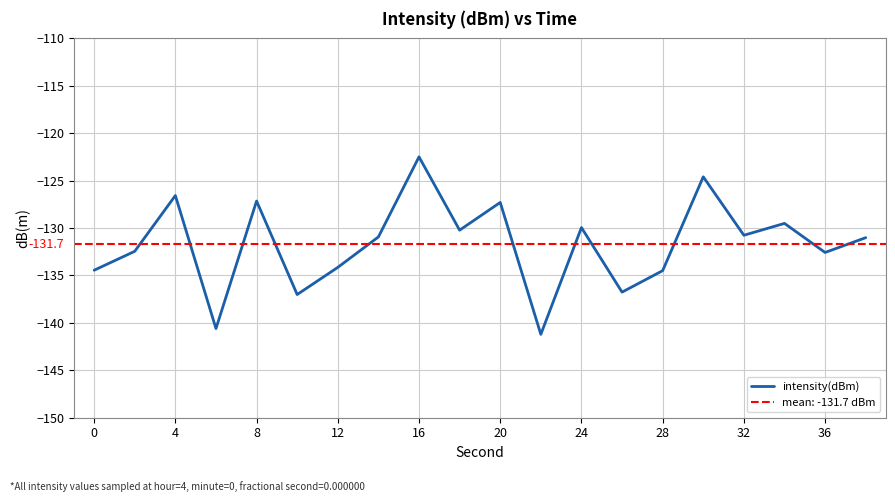

Is this an area chart (filled region under the line)?

No